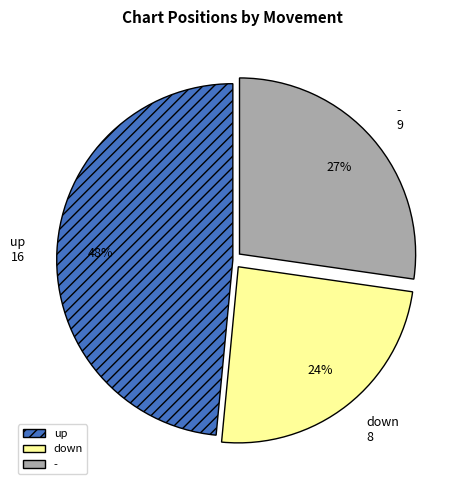

What percentage is the - slice, to the nearest percent?

27%